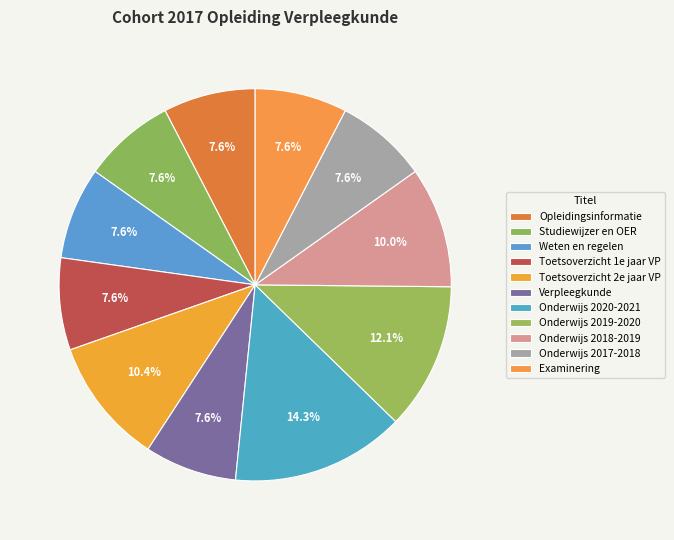

What percentage is the Verpleegkunde slice, to the nearest percent?

8%